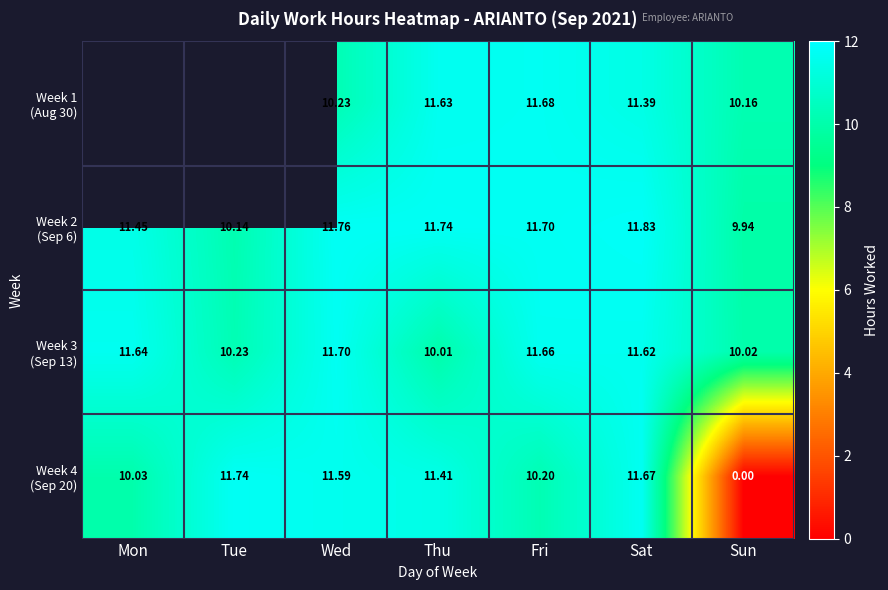

At which label is Week 2 (Sep 6) closest to 10?

Sun